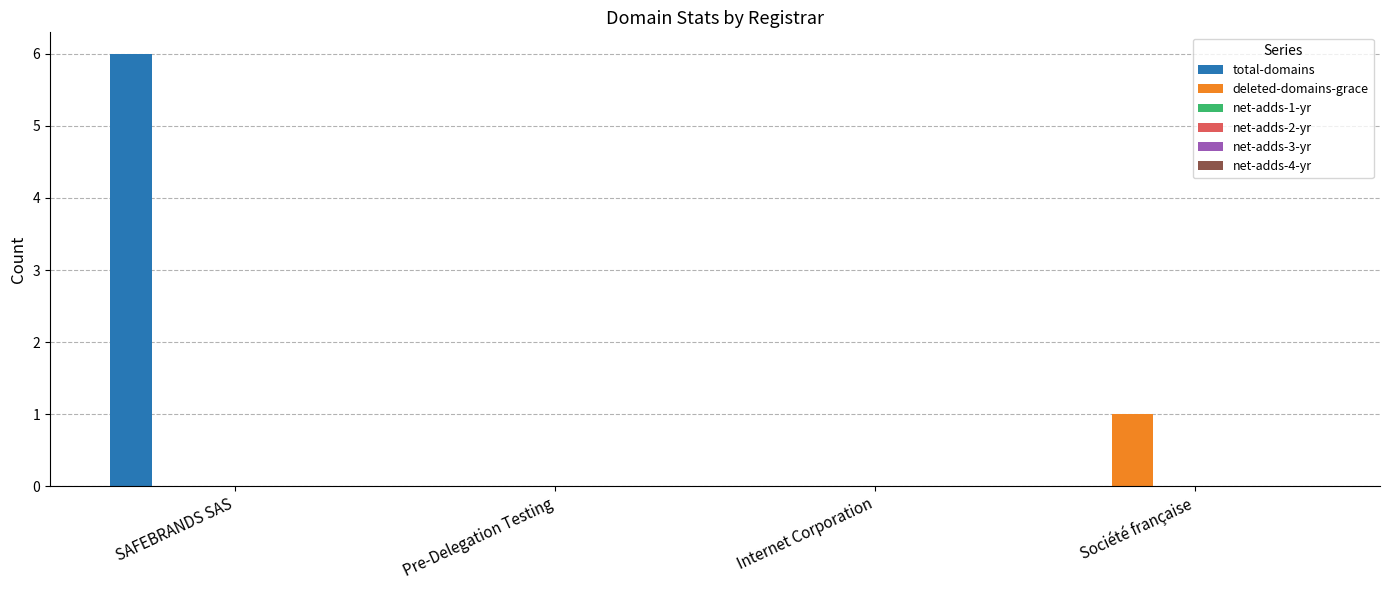

What is the greatest value displayed?

6